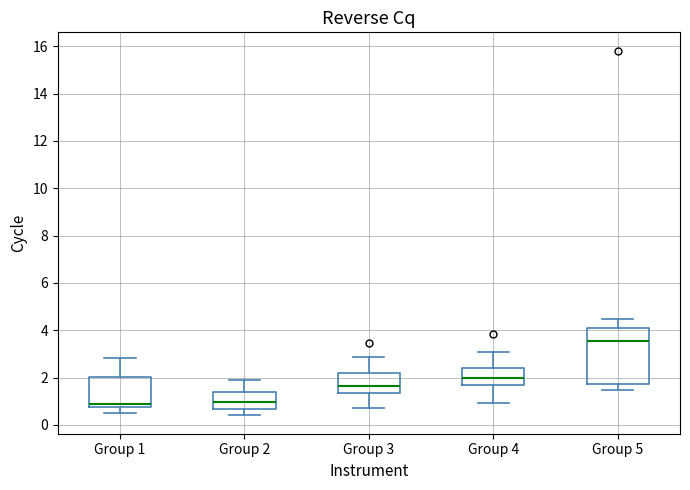

Which box is the tallest, from its lower edge to its upper edge?

Group 5